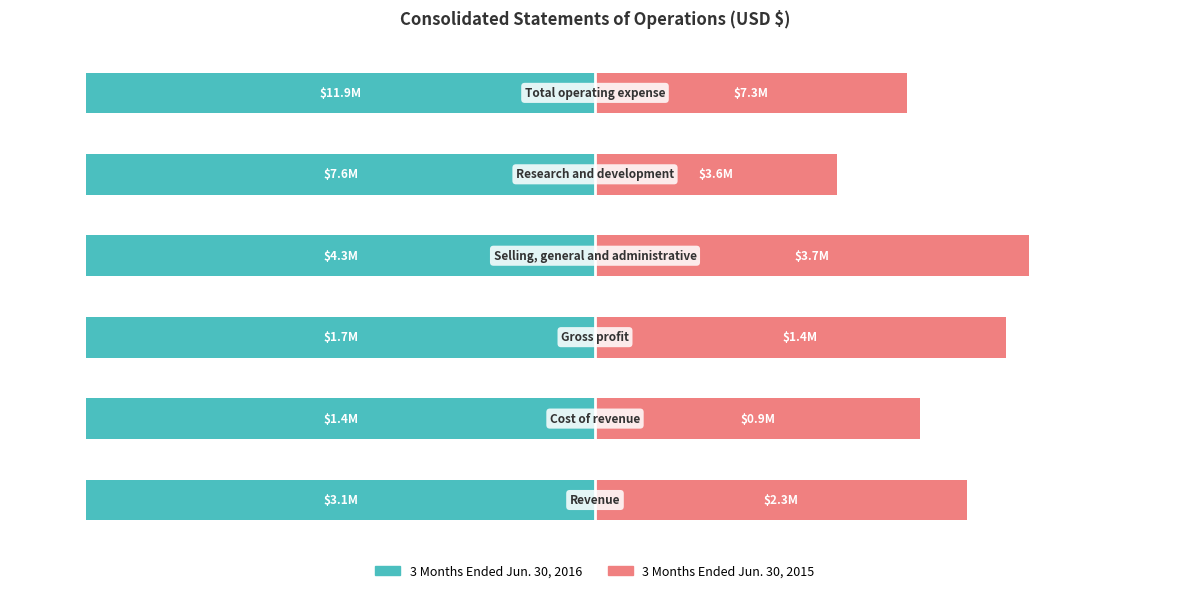

How many distinct data groups are displayed?

2